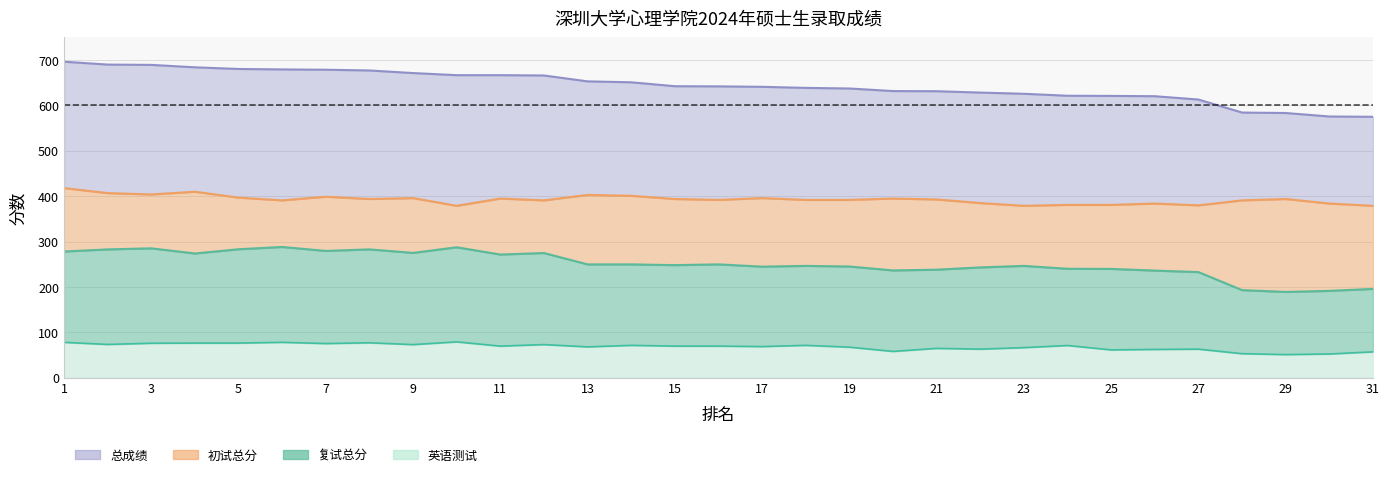

What is the value of the 初试总分 point at the 7th from the left?

399.0